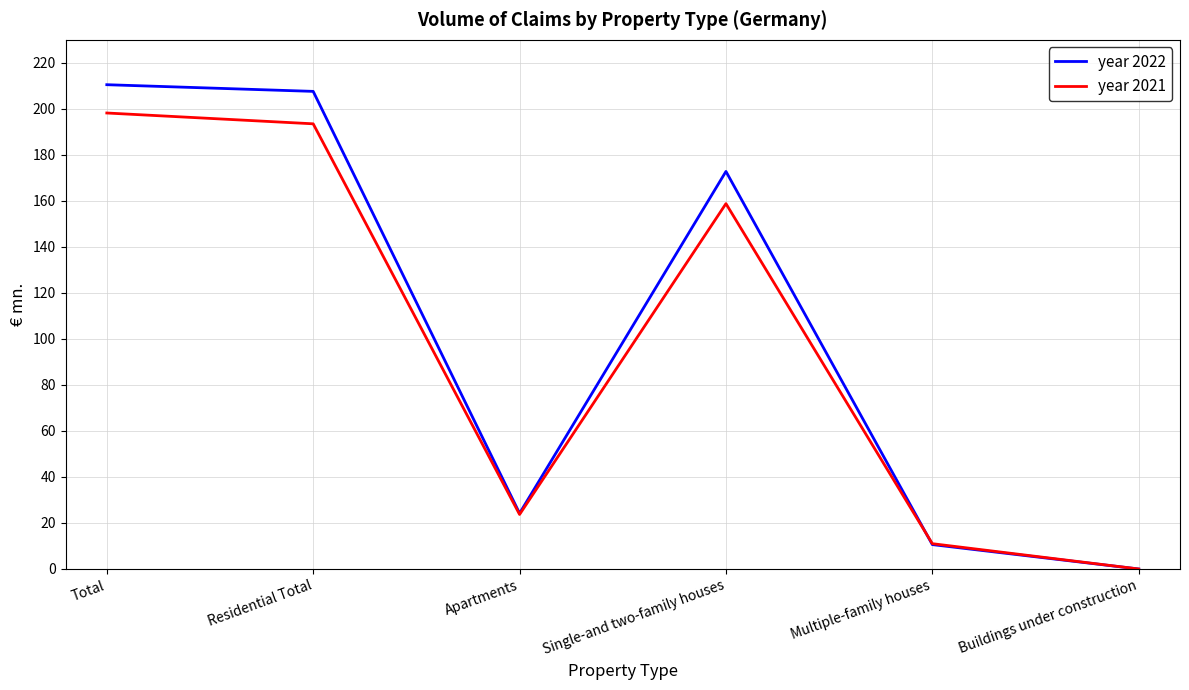

The value of year 2021 at Residential Total is 193.5. True or false?

True